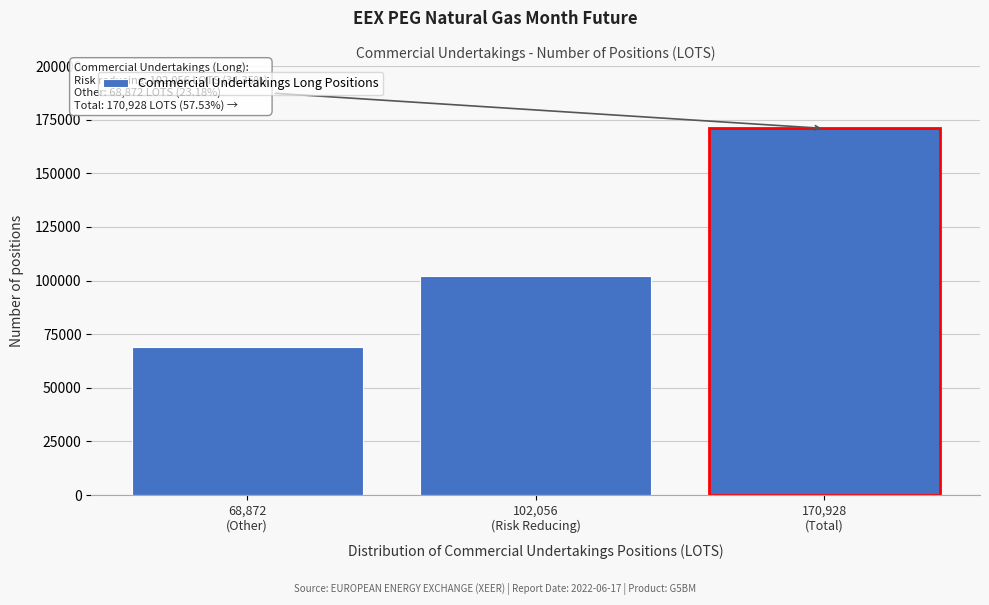

Reading right to left, extract all data points from this chart.

170928	102056	68872